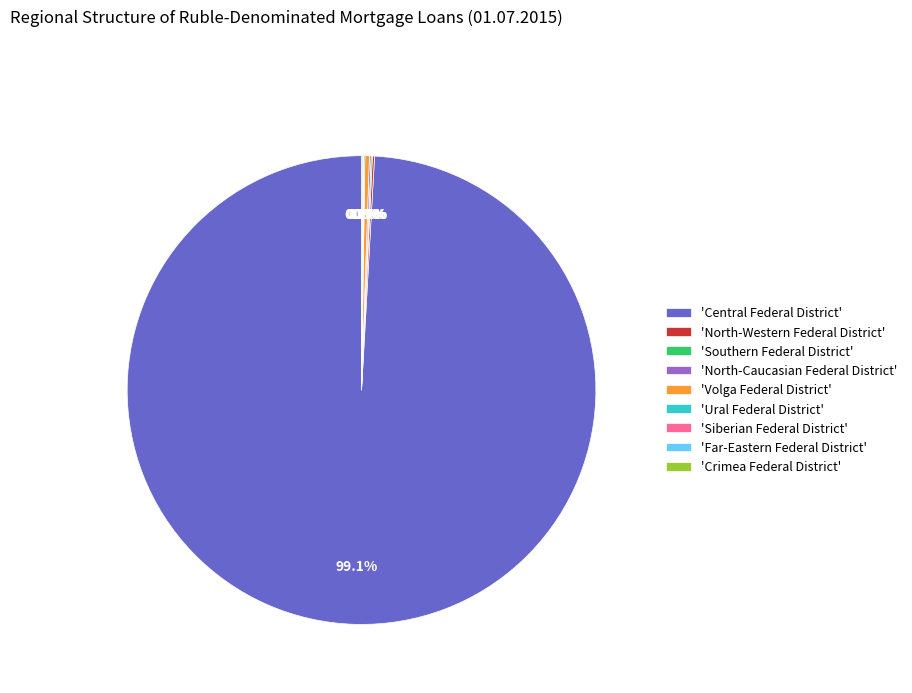

To the nearest percent, what is the average slice percentage?

11%